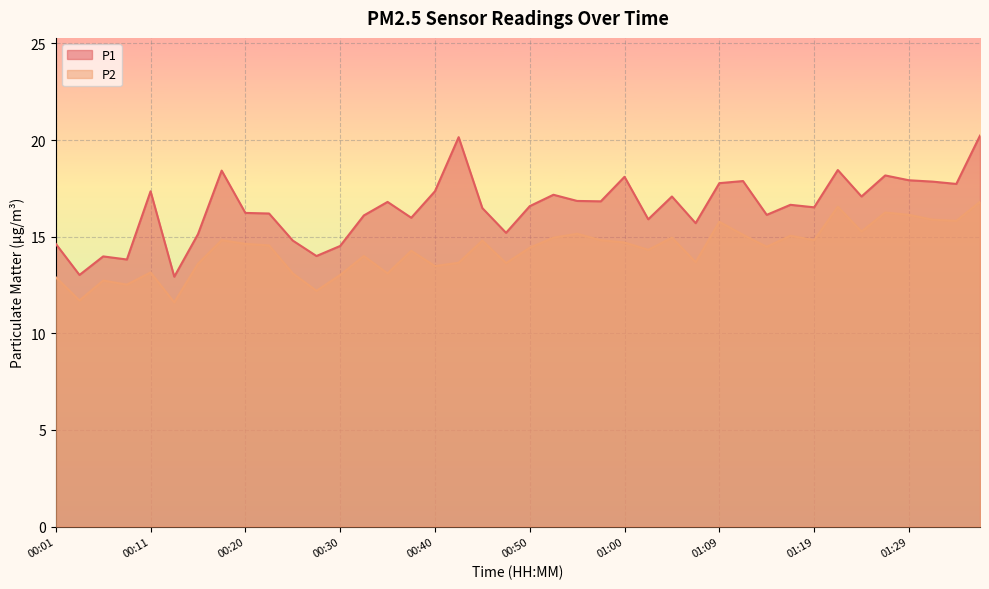

At 00:57, list the series in order from smallest to largest.

P2, P1